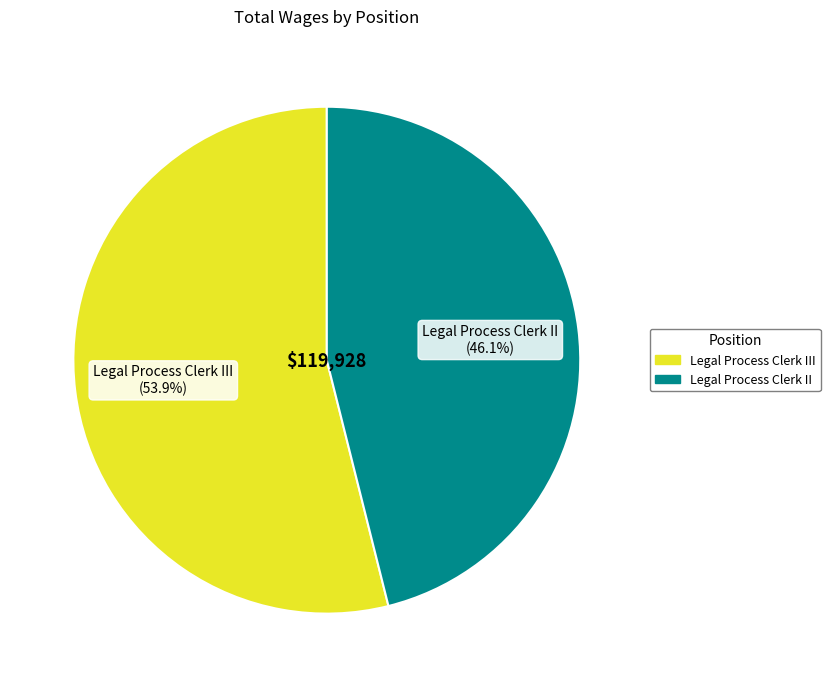

To the nearest percent, what is the combined percentage of Legal Process Clerk II and Legal Process Clerk III?

100%